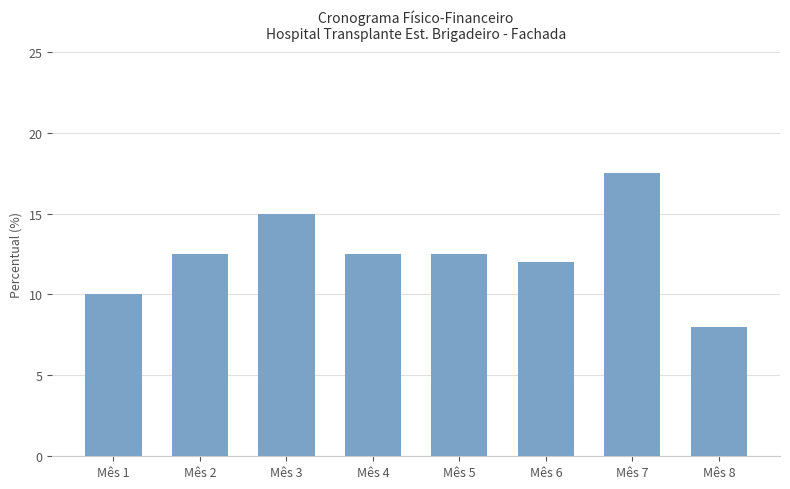

Is it true that the value at Mês 4 is 20.6?

False